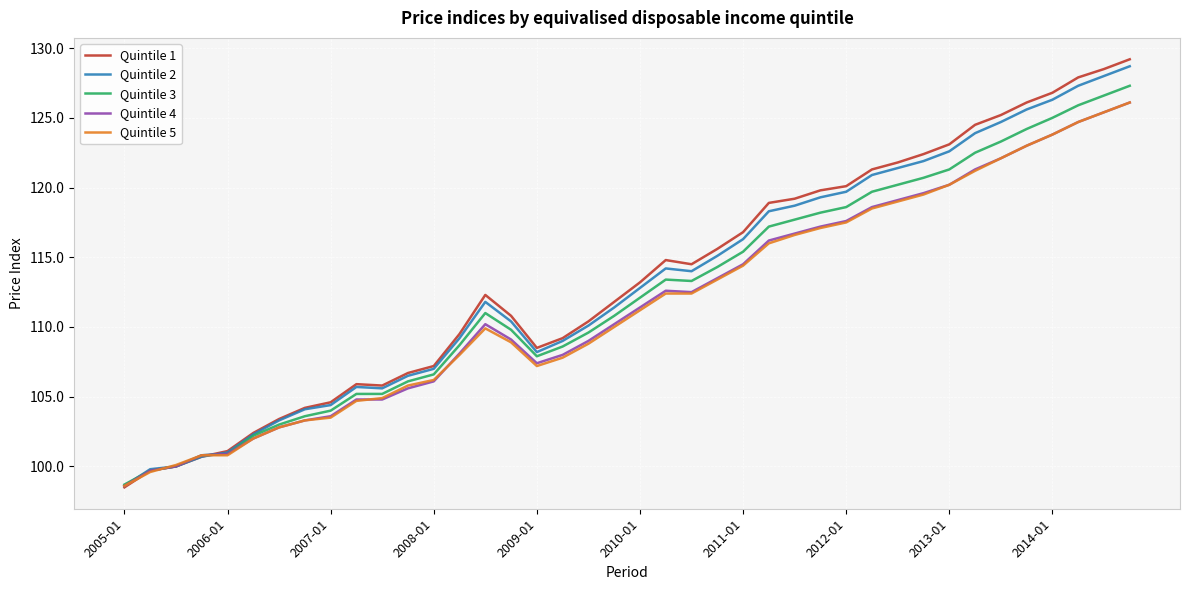

Which series has the largest range (max minus min)?

Quintile 1